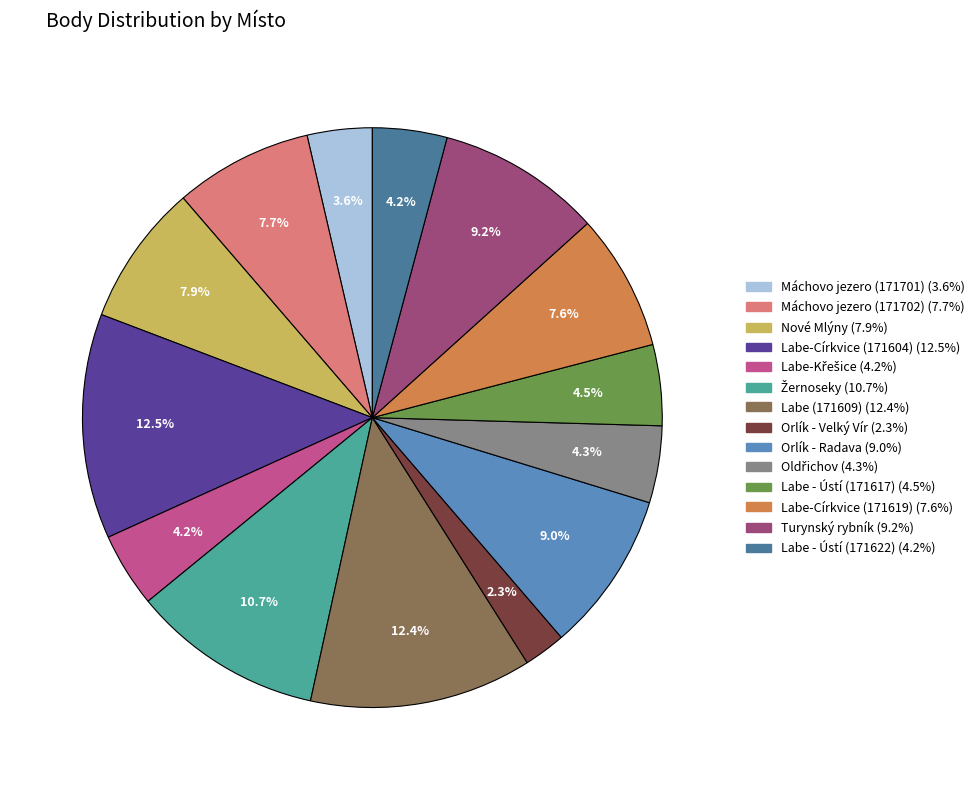

Is Labe-Církvice (171619) the majority of the pie?

No